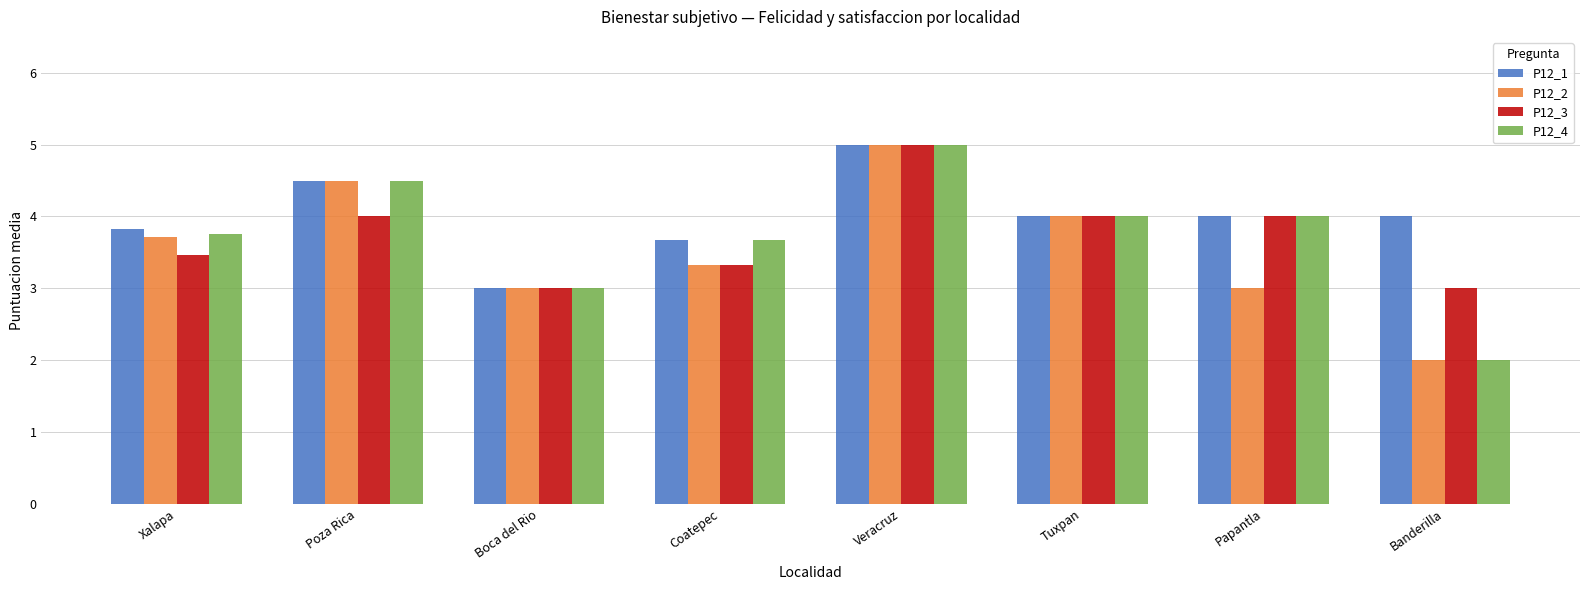

Which series changed the most between Poza Rica and Veracruz?

P12_3